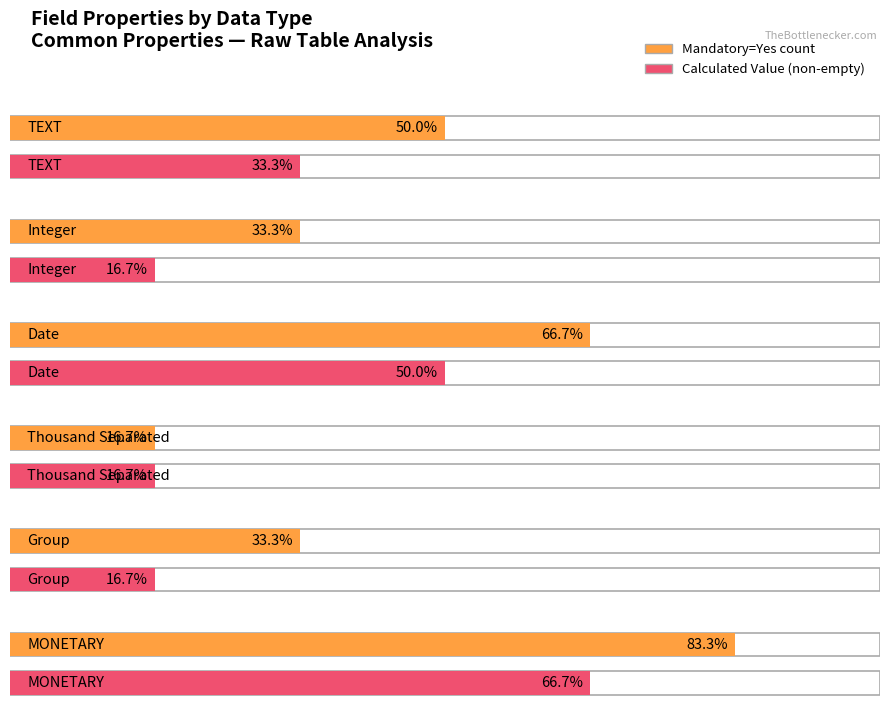

Count the Mandatory values in the range 2 to 4.

4